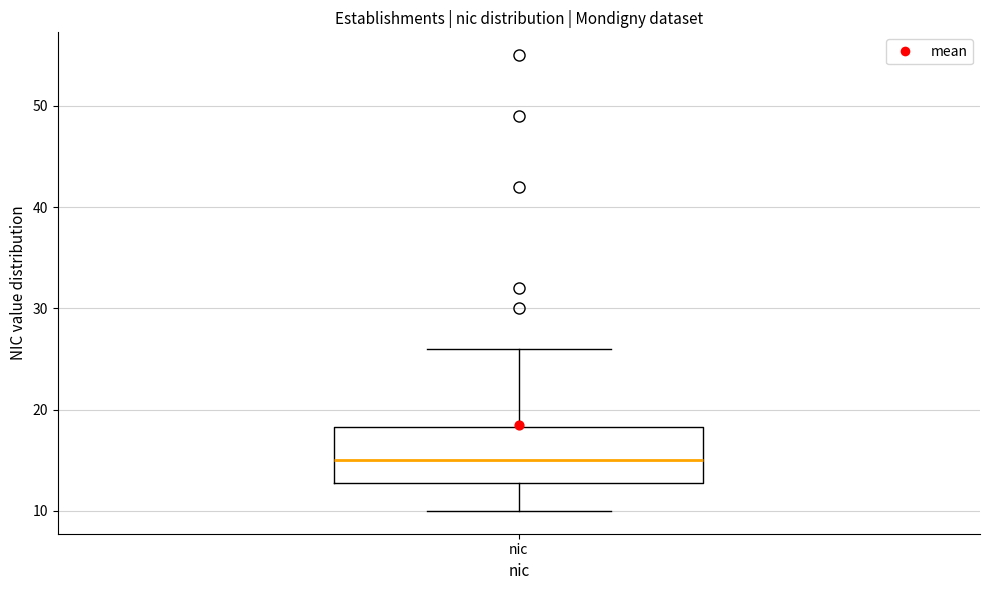

Transcribe this box plot: give where the median line is, the range the box spans, and where the two whiskers end, as read against the y-axis. The values are not printed on the chart, so give them approximately, as read against the axis.

median 15, box 13 to 18, whiskers 10 to 26